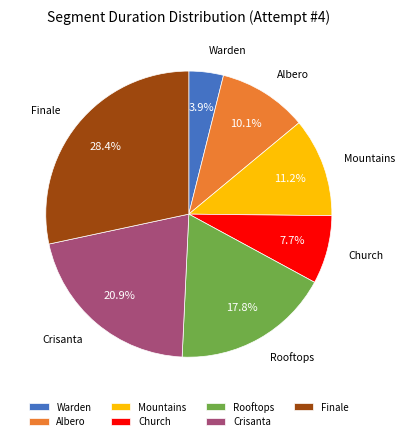

Which has a higher value, Rooftops or Warden?

Rooftops